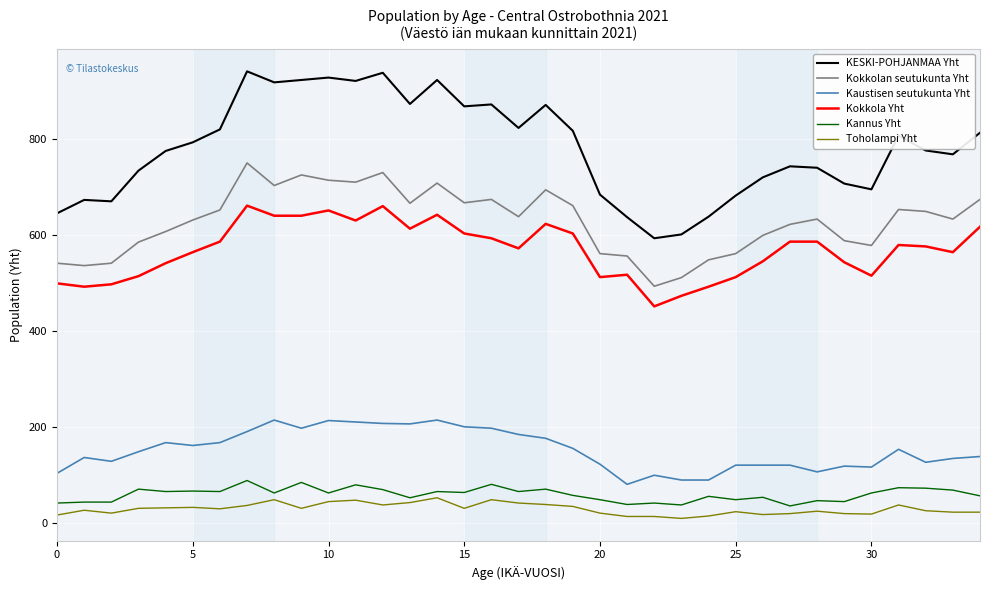

True or false: Kokkolan seutukunta Yht and Toholampi Yht intersect in this chart.

False